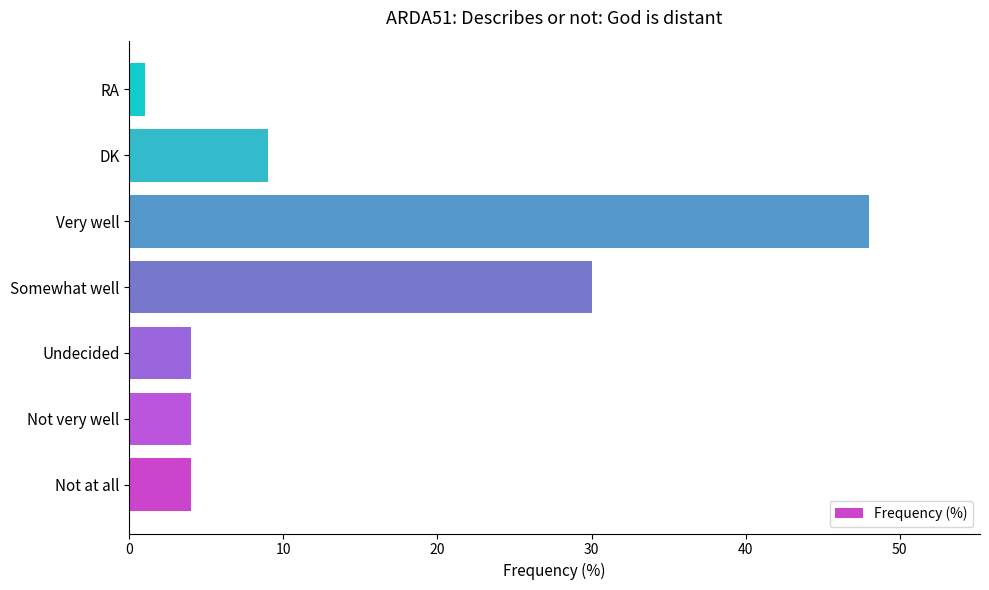

Where is the data nearest to the value 24?

Somewhat well